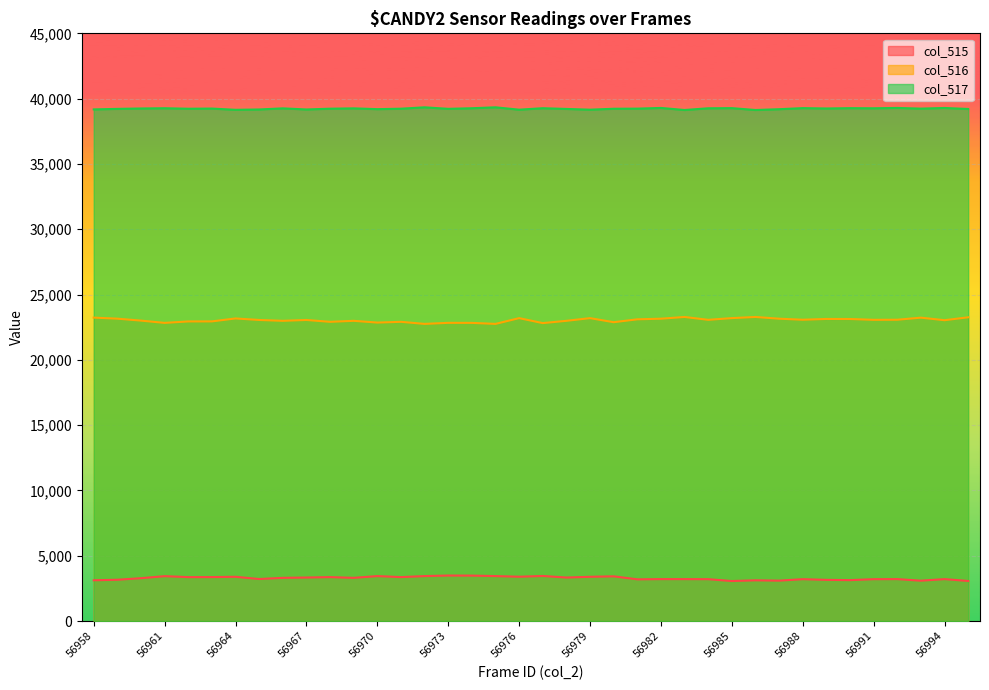

Is it true that col_516 equals 14470 at 56977?

False